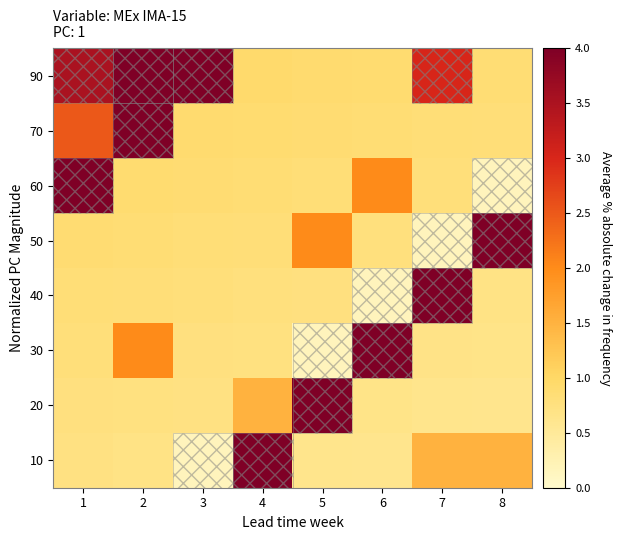

List the series in order of their peak value, highest first.

90, 70, 60, 50, 40, 30, 20, 10